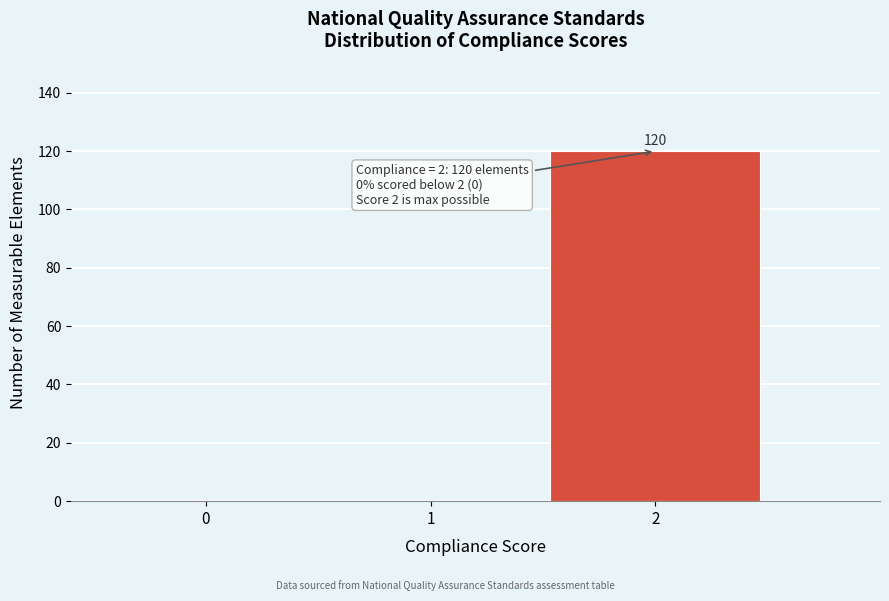

Reading left to right, list all the values displayed in this chart.

0=0	1=0	2=120